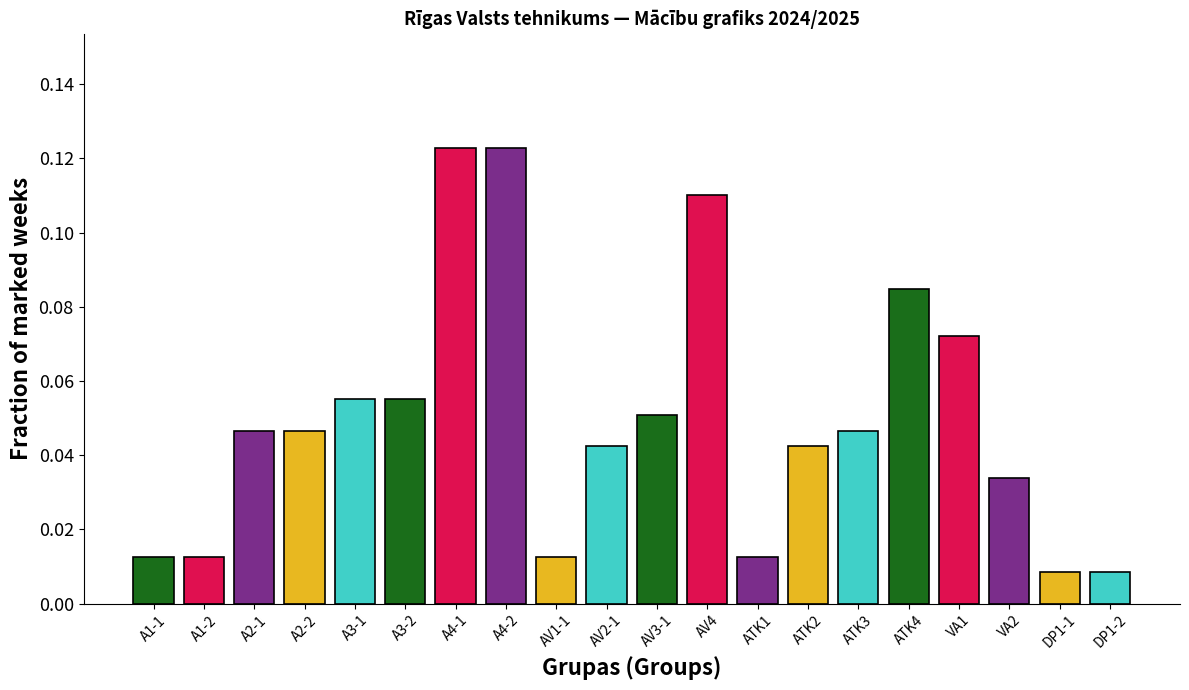

What is the label of the 17th bar from the right?

A2-2